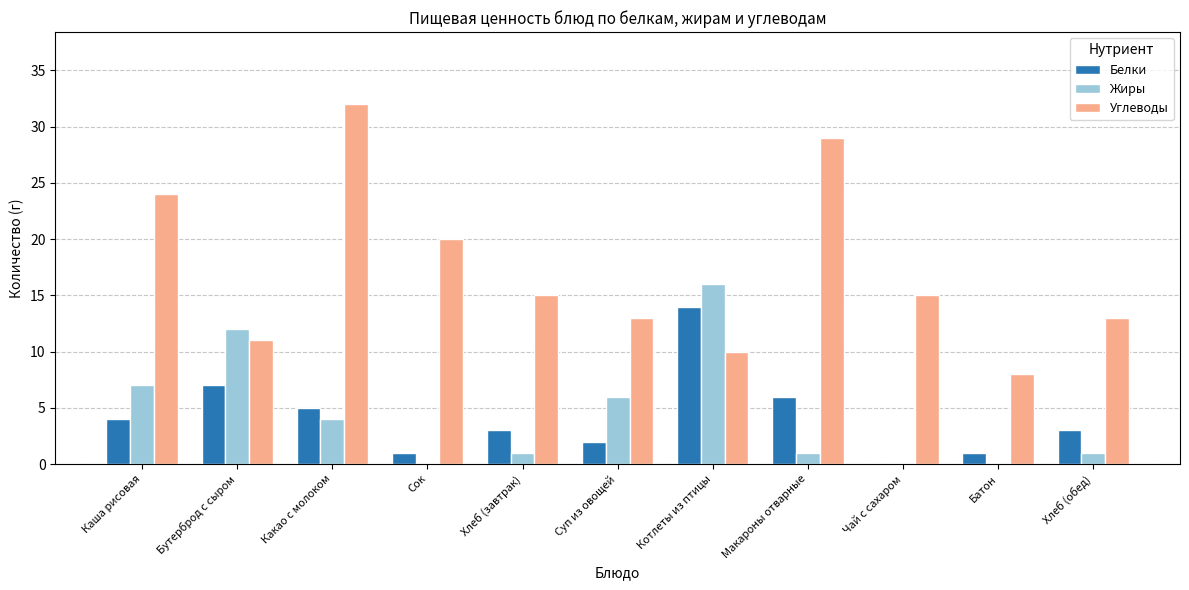

What is the sum of all Углеводы values?

190